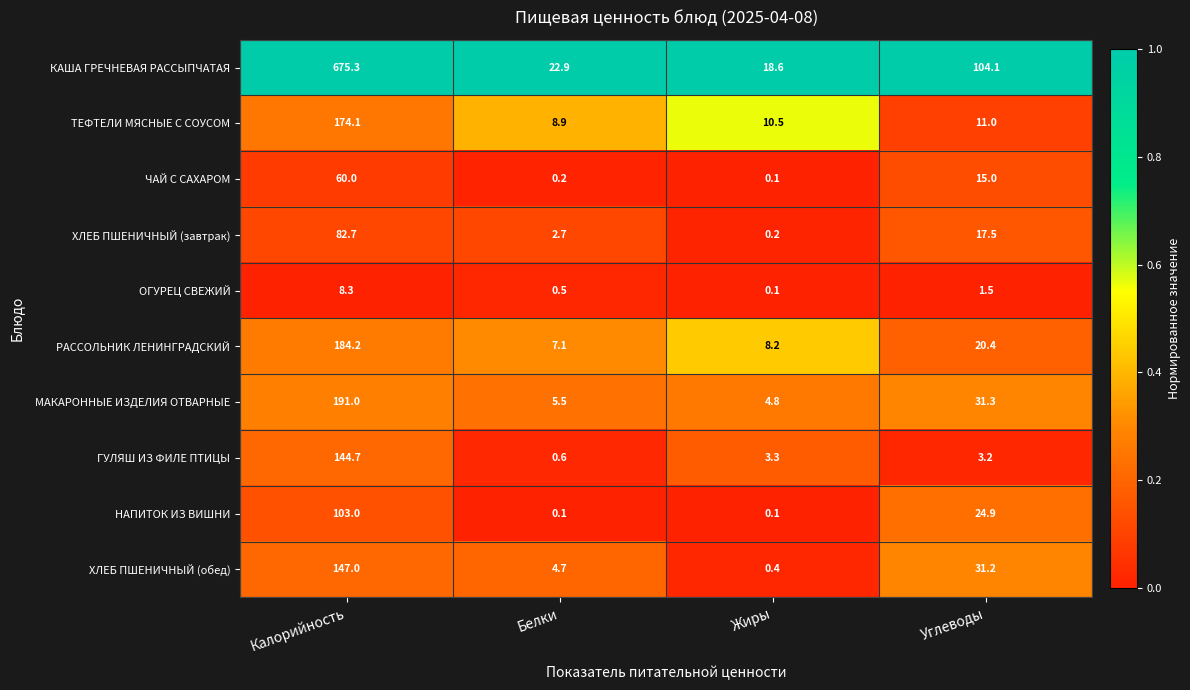

Where is ОГУРЕЦ СВЕЖИЙ nearest to the value 4?

Углеводы